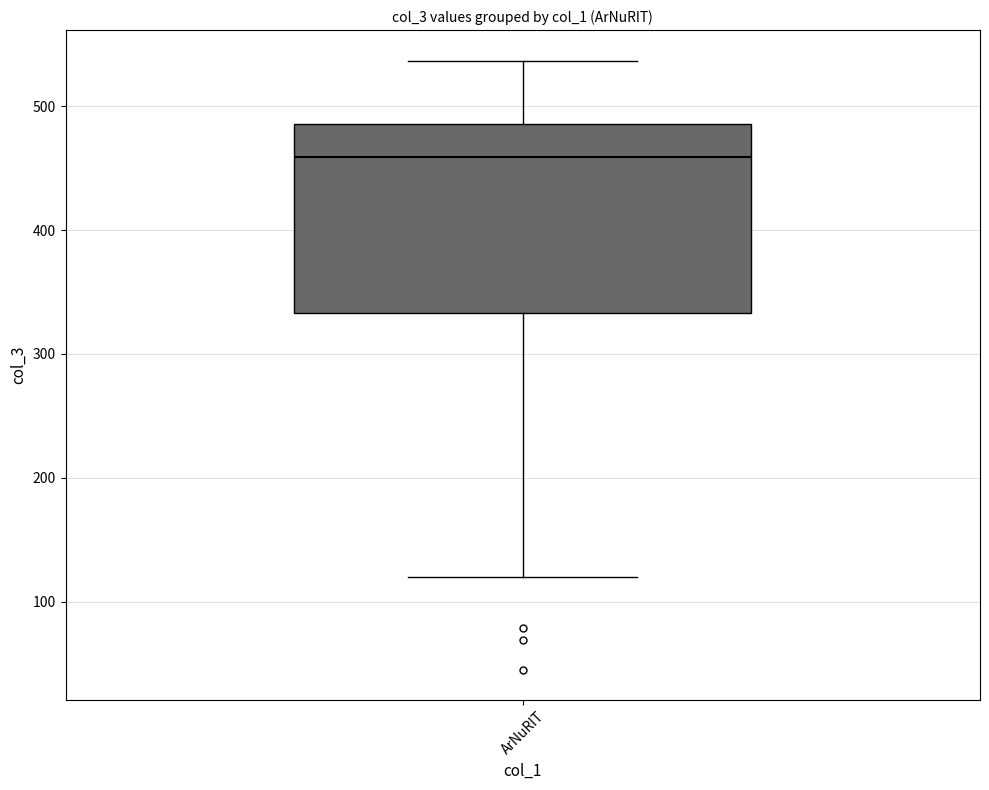

Where is the upper edge of the box for ArNuRIT on the y-axis? The values are not printed on the chart, so give them approximately, as read against the axis.

490